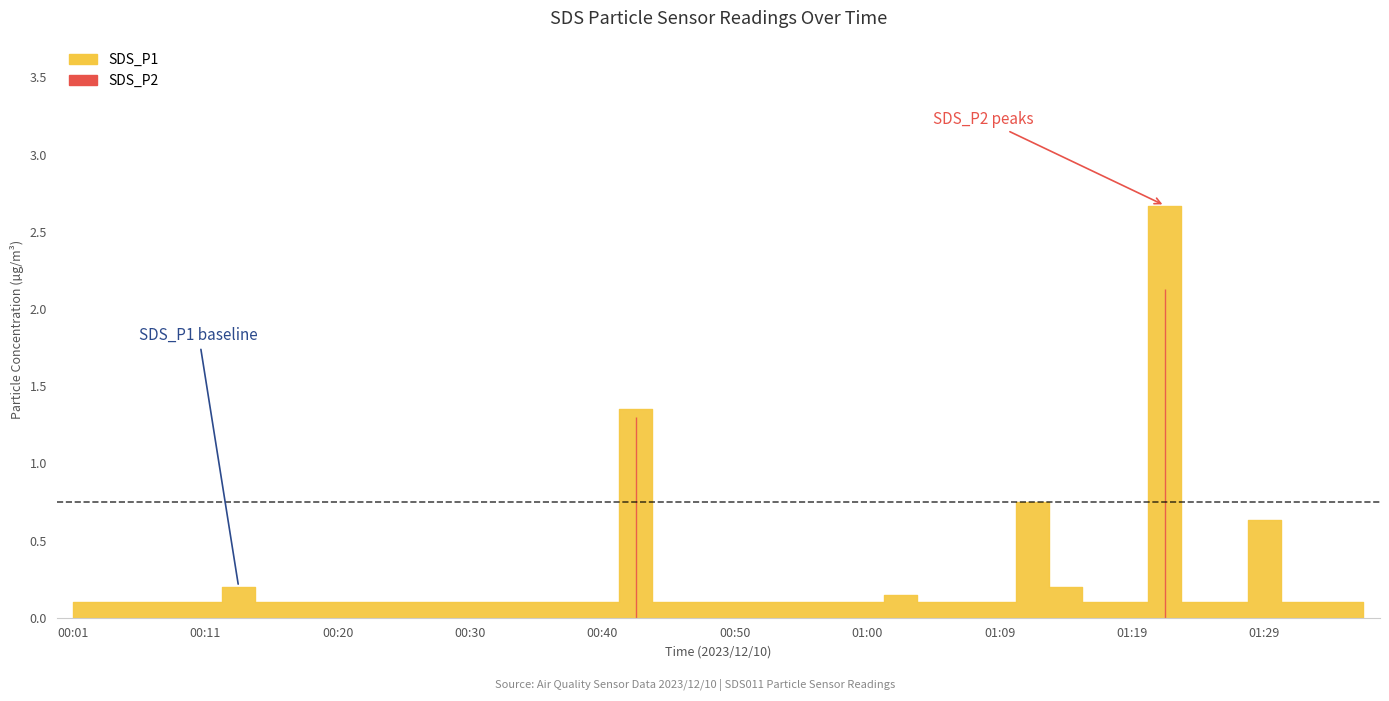

List the series in order of their overall mean, highest first.

SDS_P1, SDS_P2